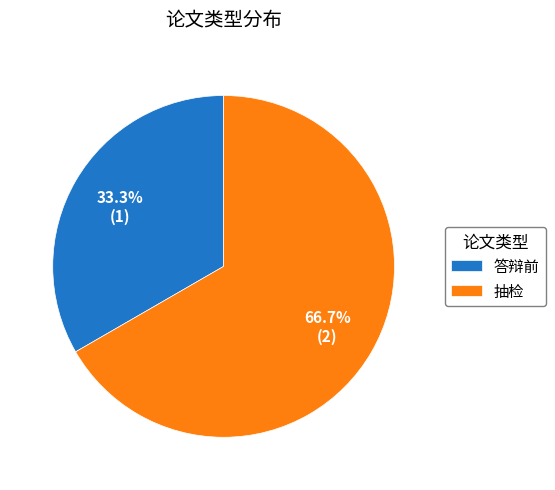

Is it true that 答辩前 is 47% of the pie?

False